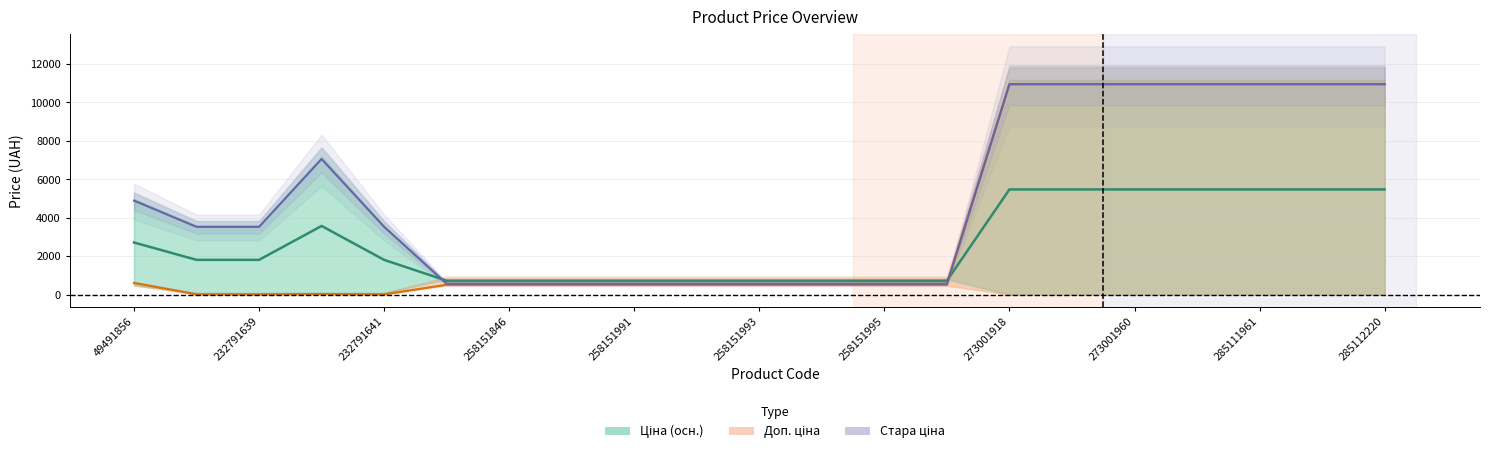

Is the value of Стара ціна at 13 greater than the value of Доп. ціна at 232791639?

Yes